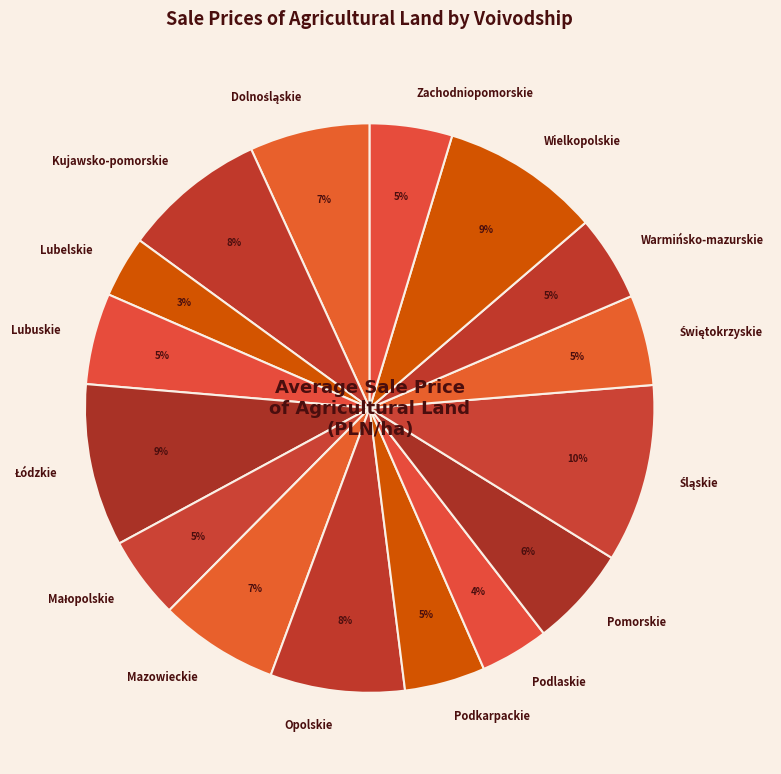

Do Lubuskie and Podkarpackie together represent more than half of the pie?

No